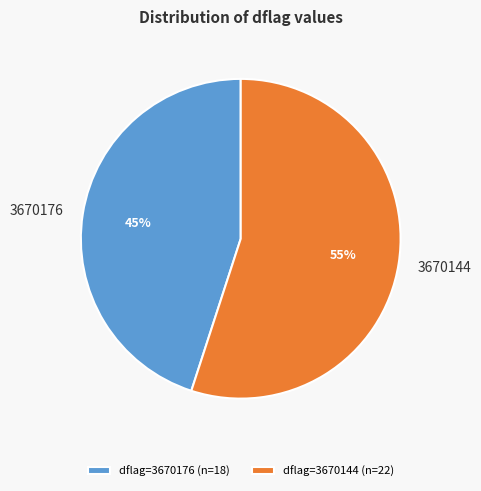

To the nearest percent, what is the average slice percentage?

50%